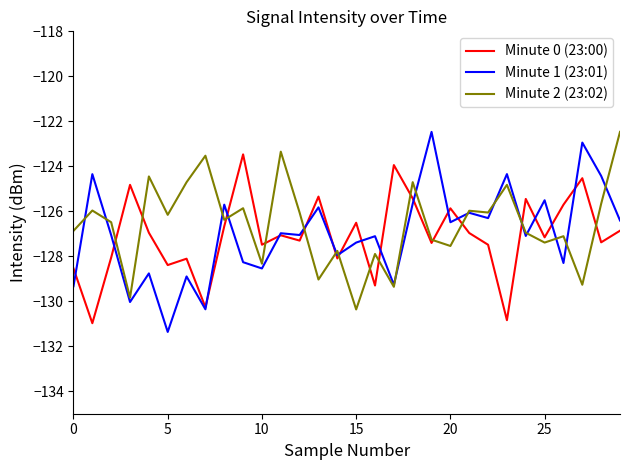

What is the maximum value shown in the chart?

-122.5